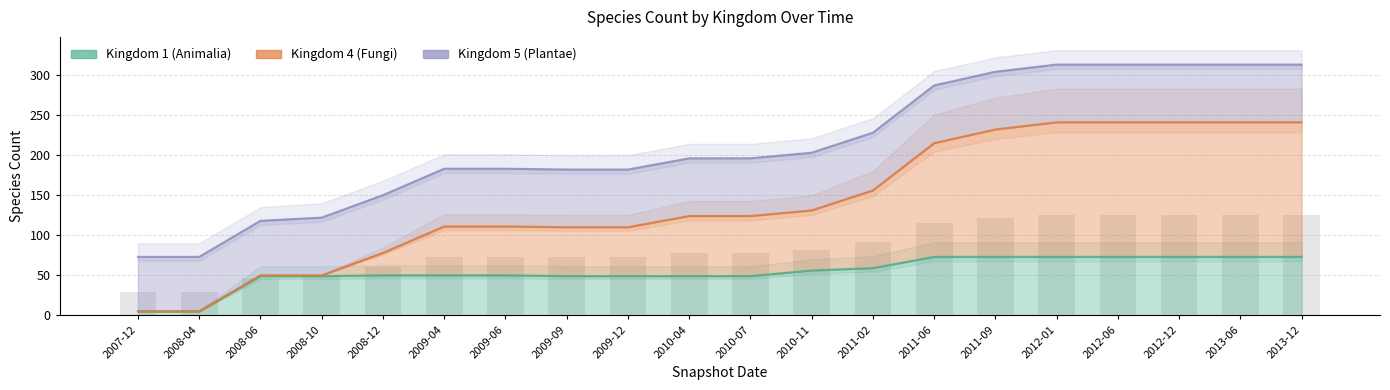

Where is kingdom_1 nearest to the value 39?

2008-06